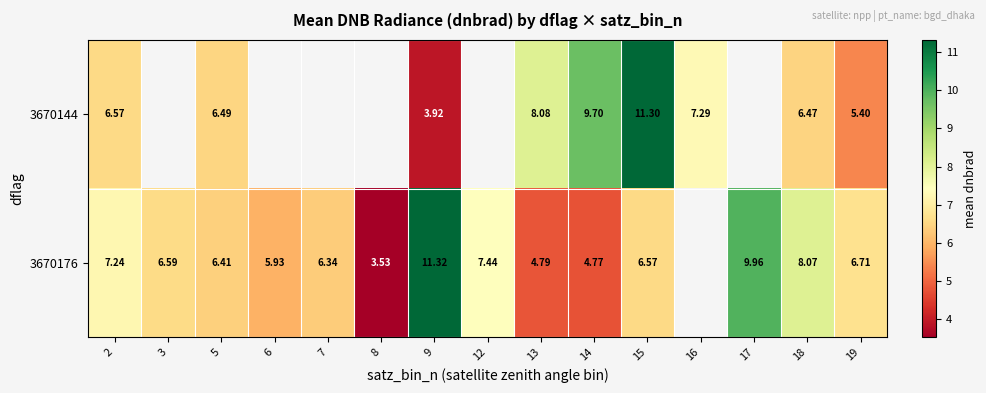

Is the value of 3670144 at 19 greater than the value of 3670176 at 8?

Yes